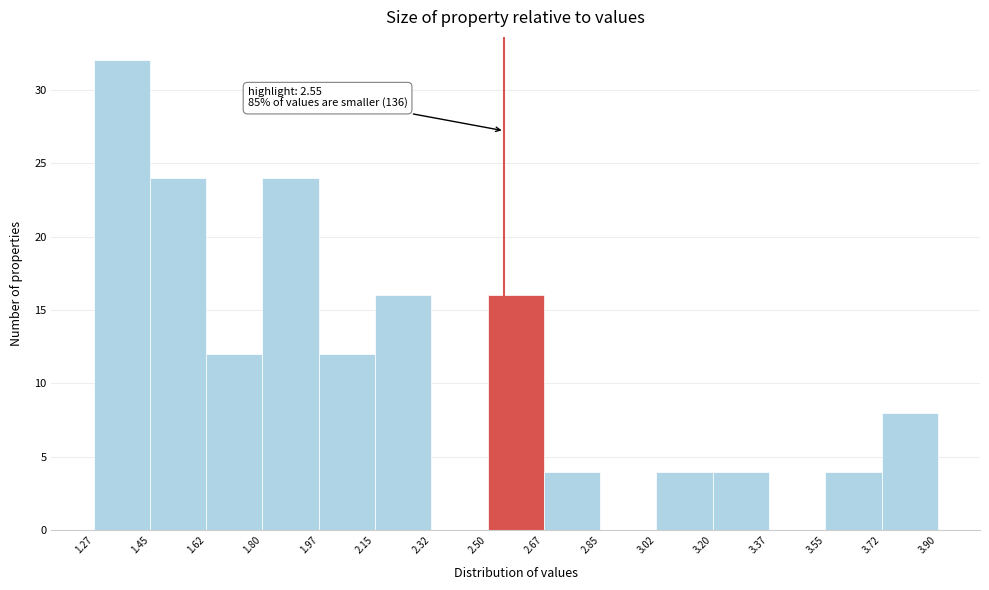

Which range on the x-axis has the tallest bar?

1.27 to 1.45